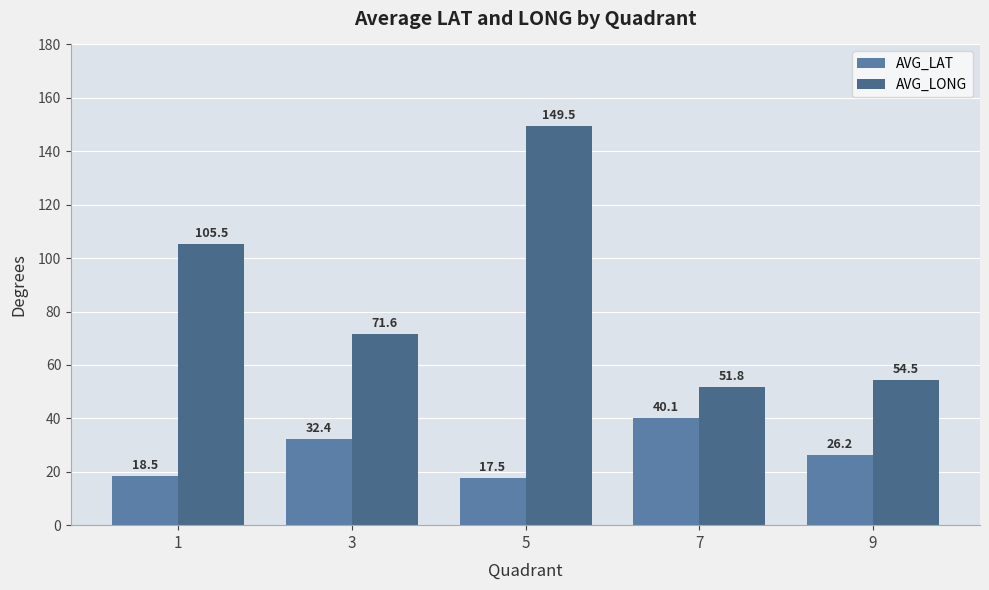

Where does the AVG_LAT series first go above 26?

3